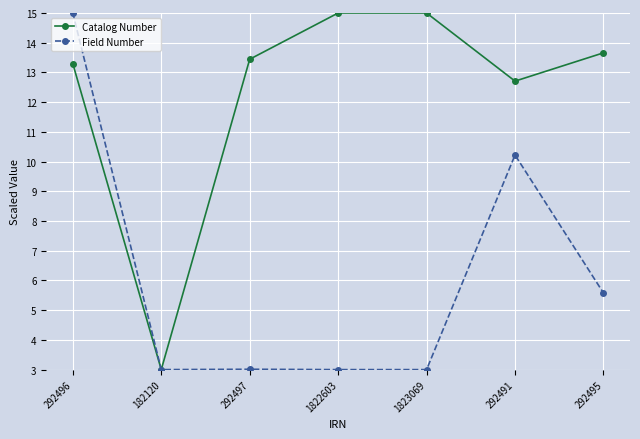

What is the spread (max minus min) of values at 1822603?

12.0